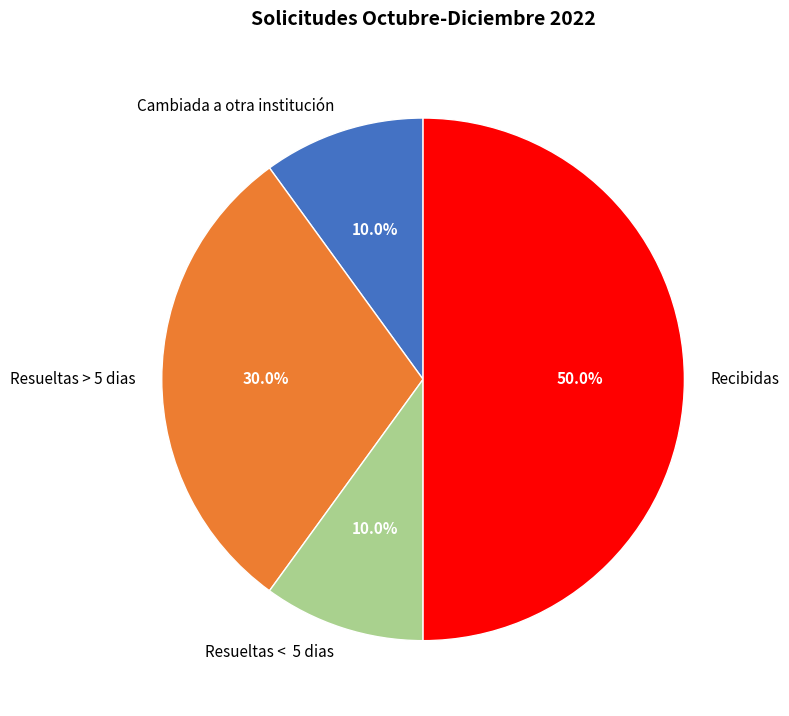

True or false: Cambiada a otra institución accounts for 10% of the total.

True